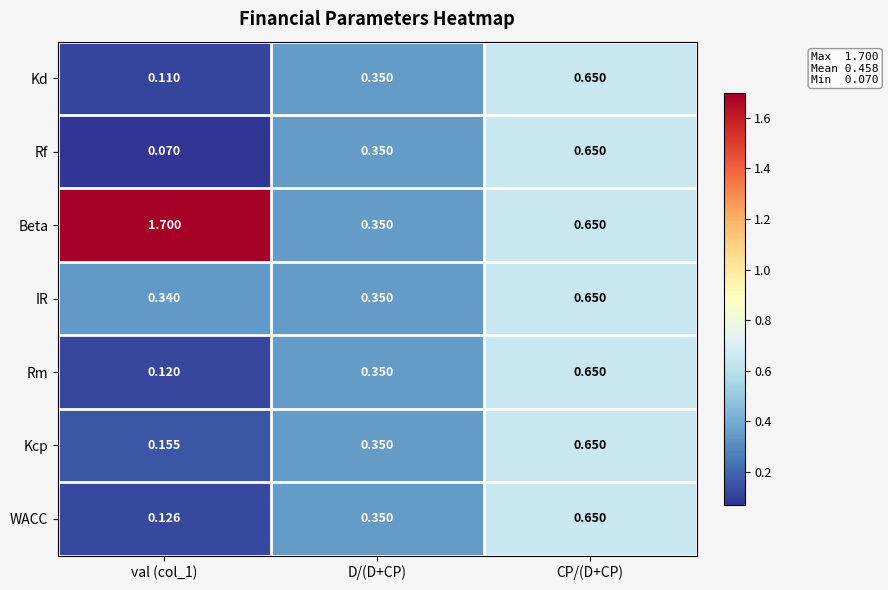

Which series has the largest total across all categories?

Beta